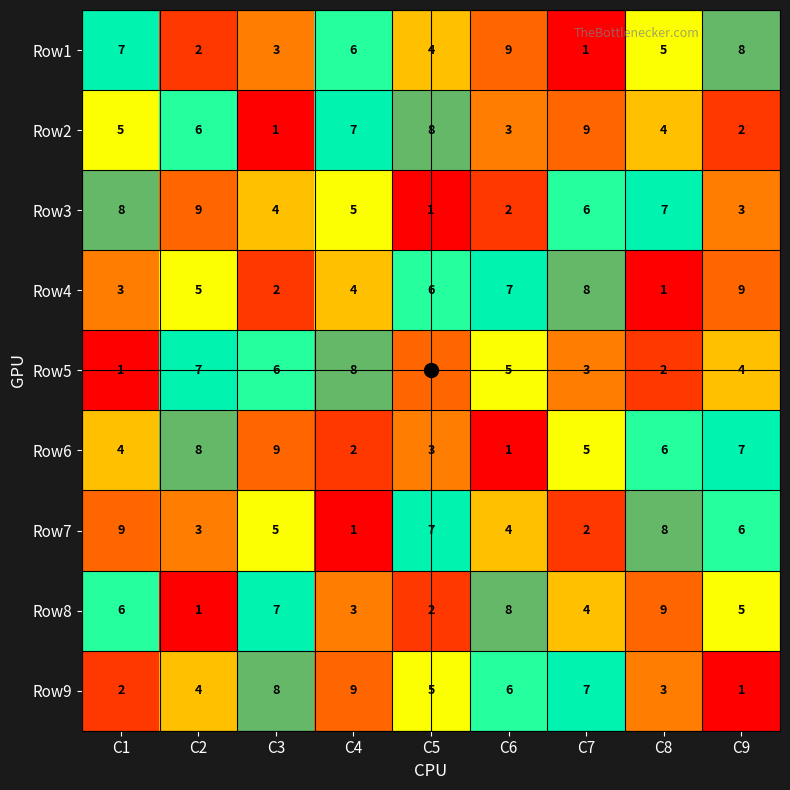

Is it true that Row9 equals 1 at C1?

False